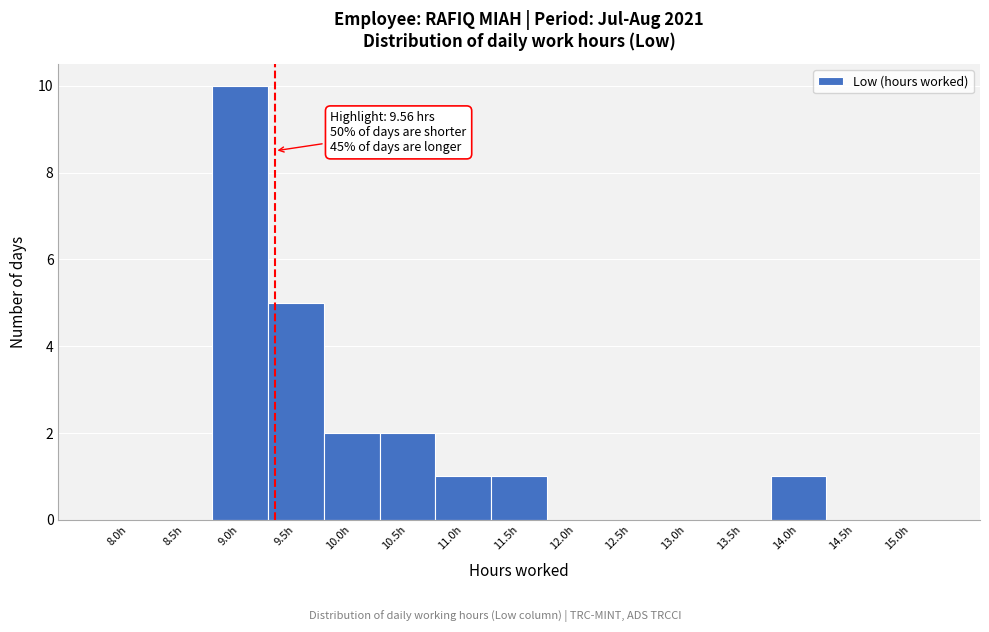

Reading left to right, extract all data points from this chart.

8.0h=0	8.5h=0	9.0h=10	9.5h=5	10.0h=2	10.5h=2	11.0h=1	11.5h=1	12.0h=0	12.5h=0	13.0h=0	13.5h=0	14.0h=1	14.5h=0	15.0h=0